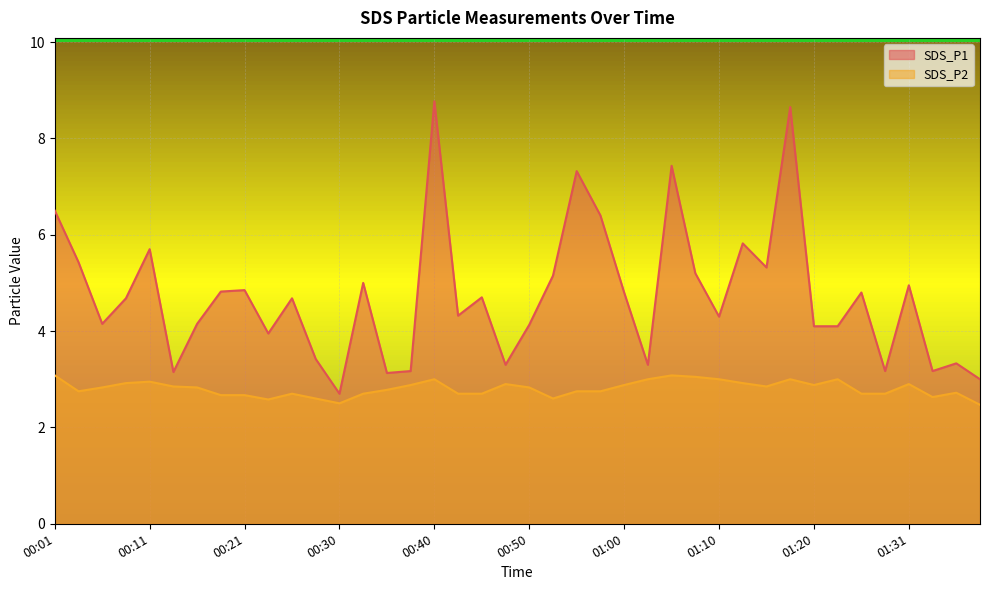

What is the minimum value for SDS_P1?

2.7